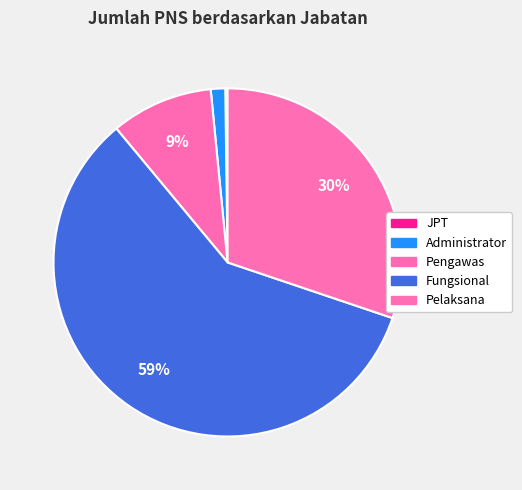

Count the number of slices in the pie.

5